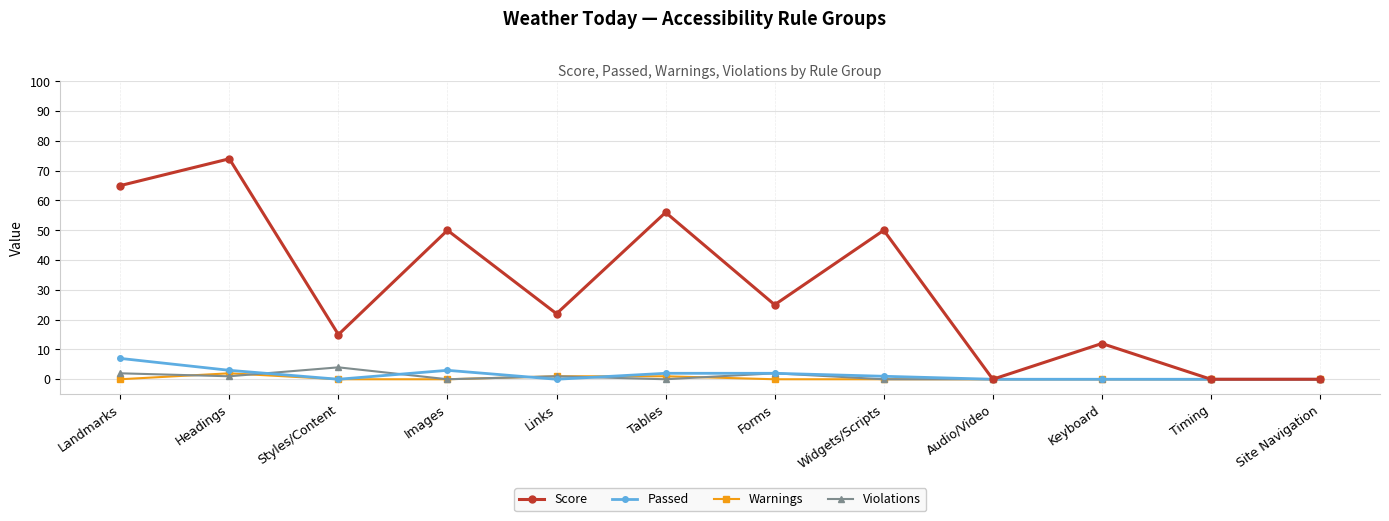

The Passed series shows 0 at Styles/Content. True or false?

True